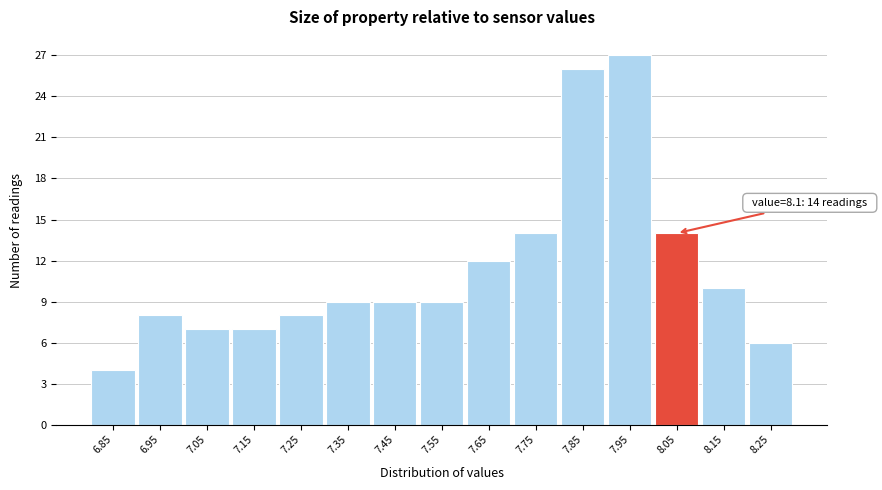

Reading left to right, extract all data points from this chart.

4	8	7	7	8	9	9	9	12	14	26	27	14	10	6